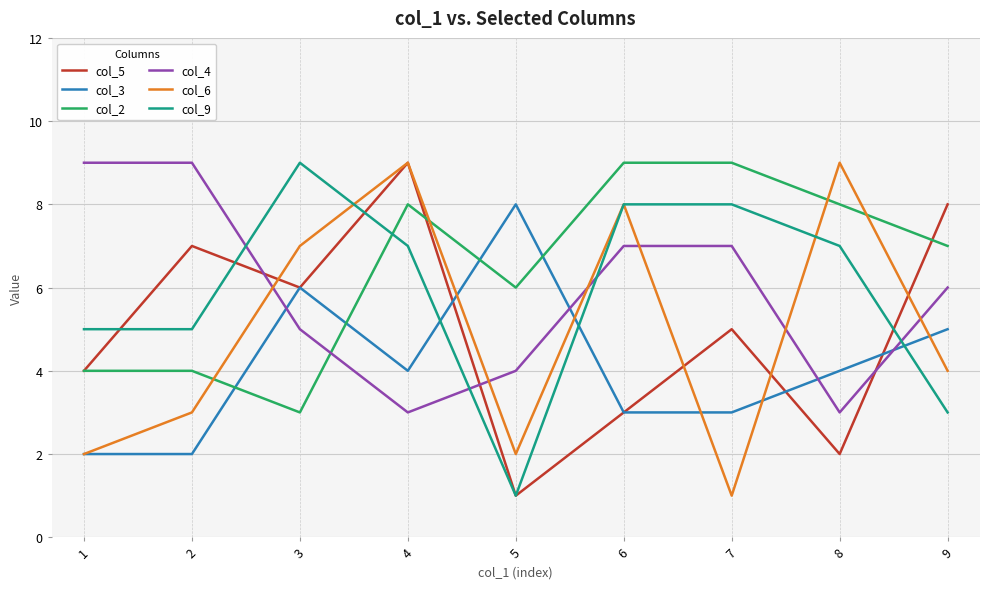

What is the total value across all series at 7?

33